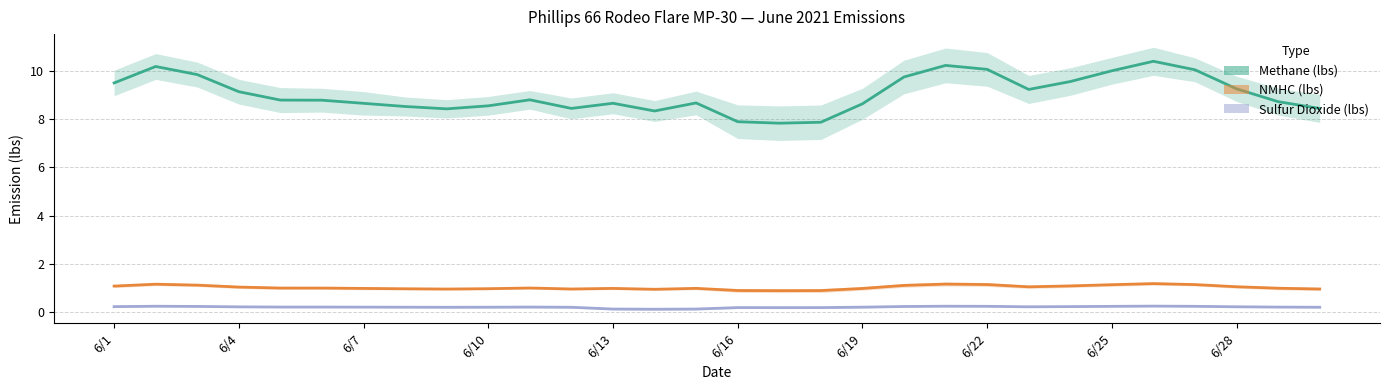

What value does the NMHC (lbs) series have at 6/22?

1.1